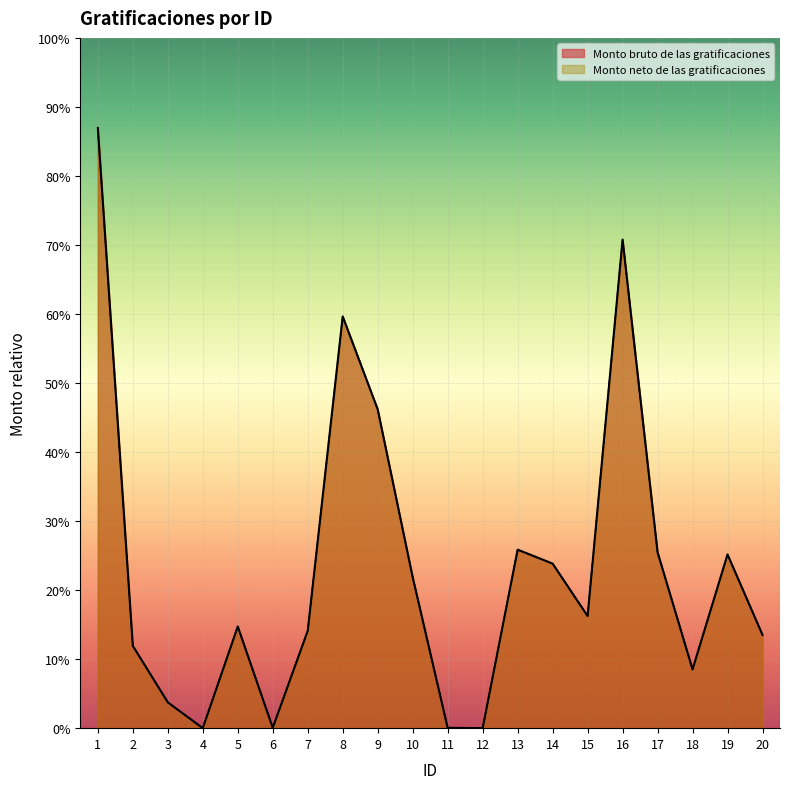

At which label does Monto neto de las gratificaciones reach its peak?

1